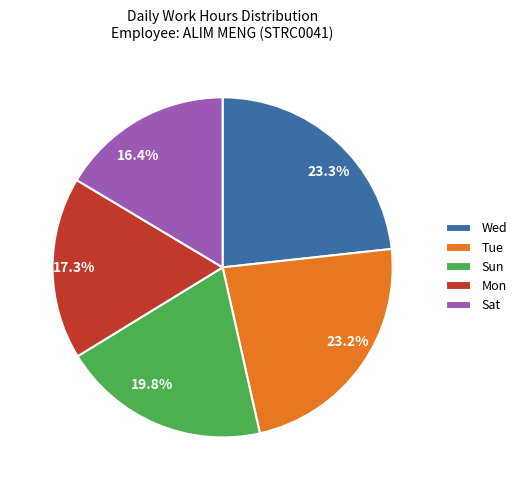

Count the number of slices in the pie.

5